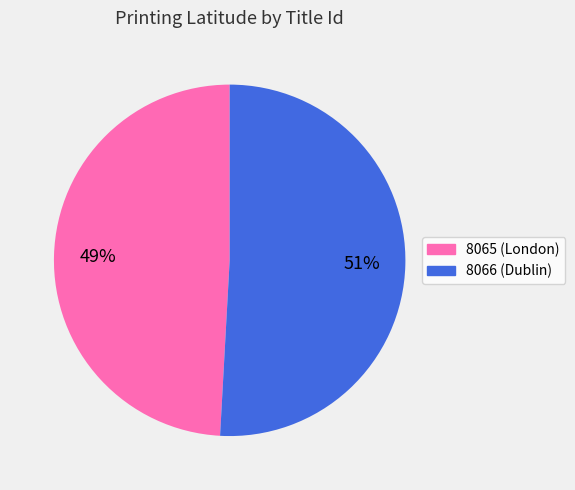

How many slices are in this pie chart?

2